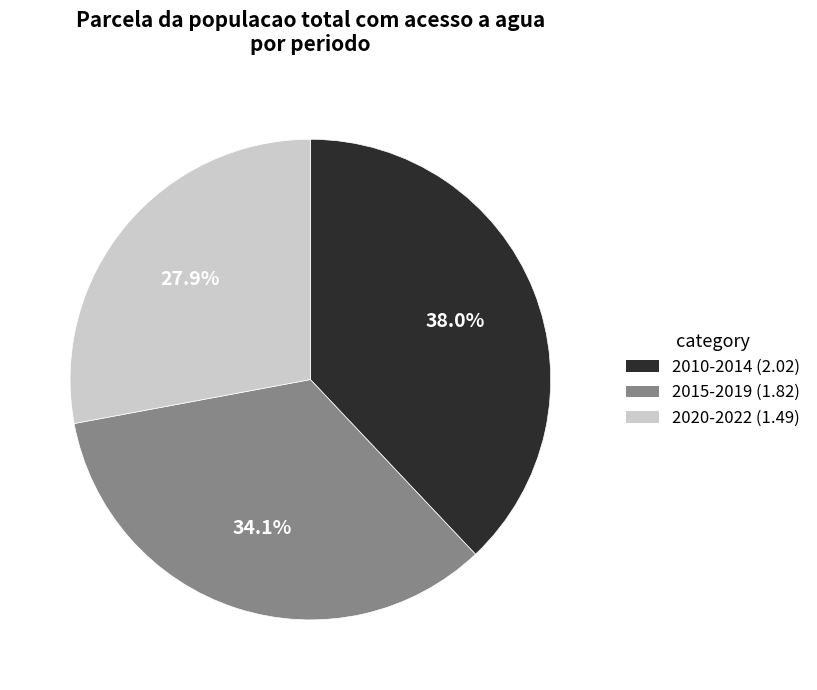

What is the ratio of the value at 2020-2022 (1.49) to the value at 2015-2019 (1.82)?

0.8